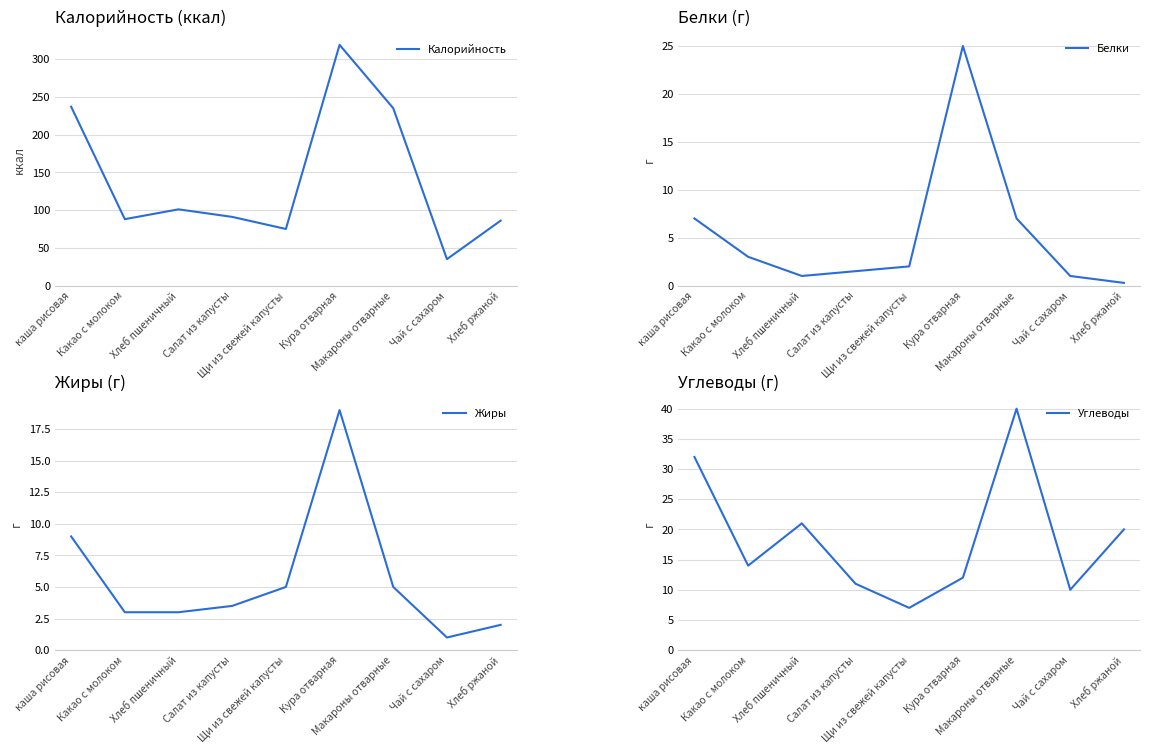

What is the difference between the maximum and minimum values in the Жиры series?

18.0